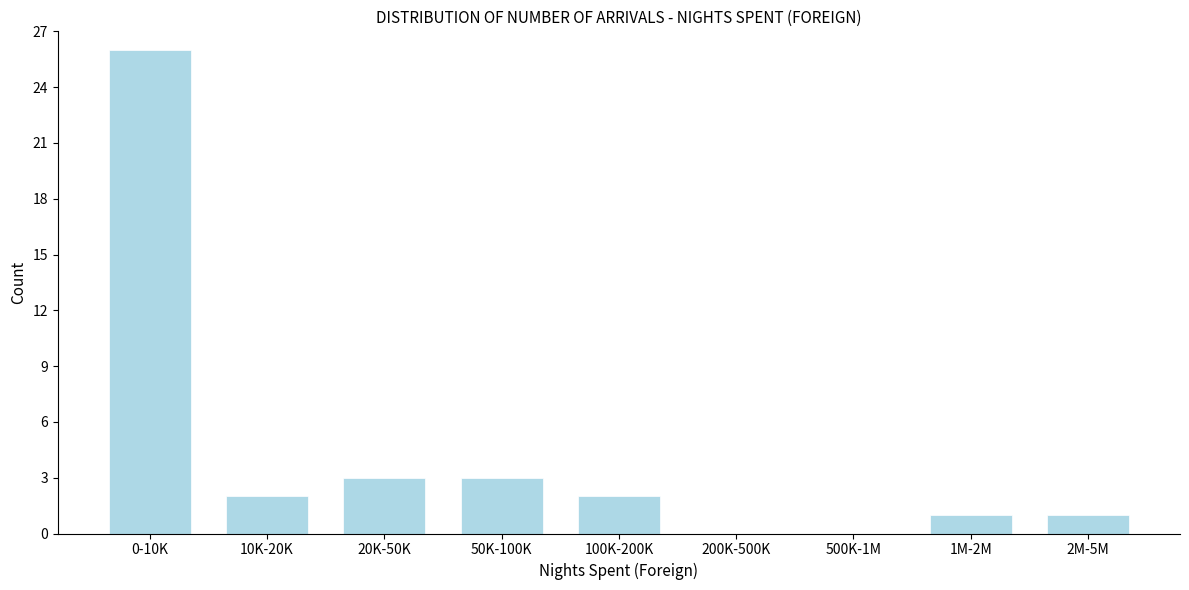

Reading left to right, transcribe all the data shown in this chart.

0-10K=26	10K-20K=2	20K-50K=3	50K-100K=3	100K-200K=2	200K-500K=0	500K-1M=0	1M-2M=1	2M-5M=1